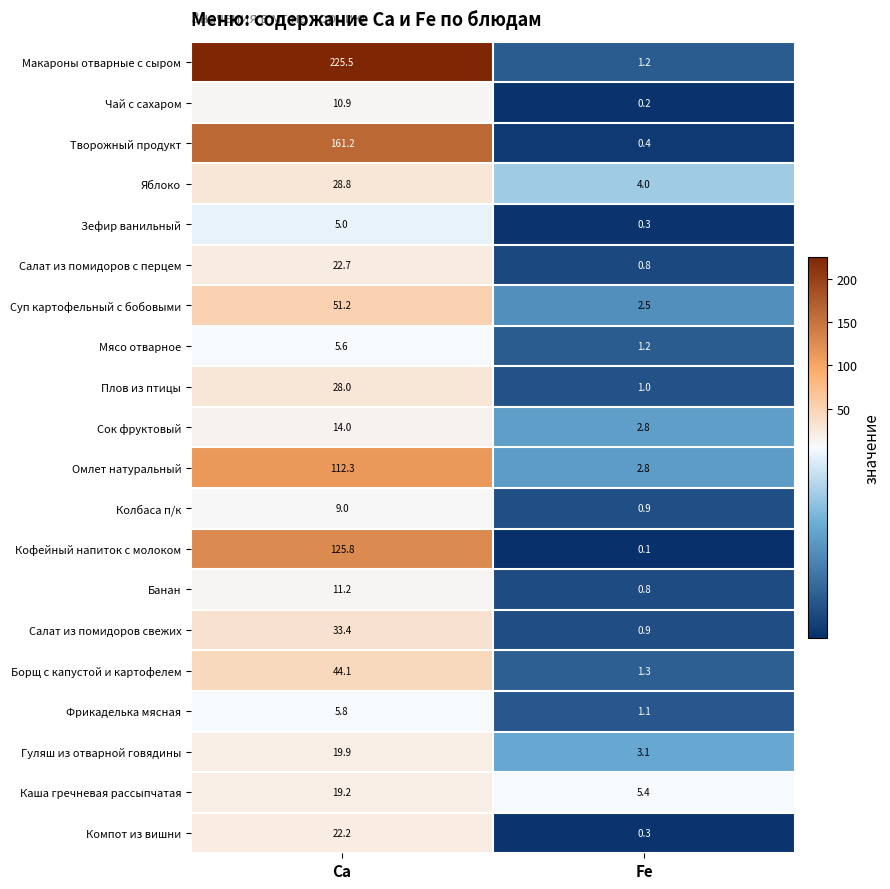

What is the spread (max minus min) of values at Fe?

5.3